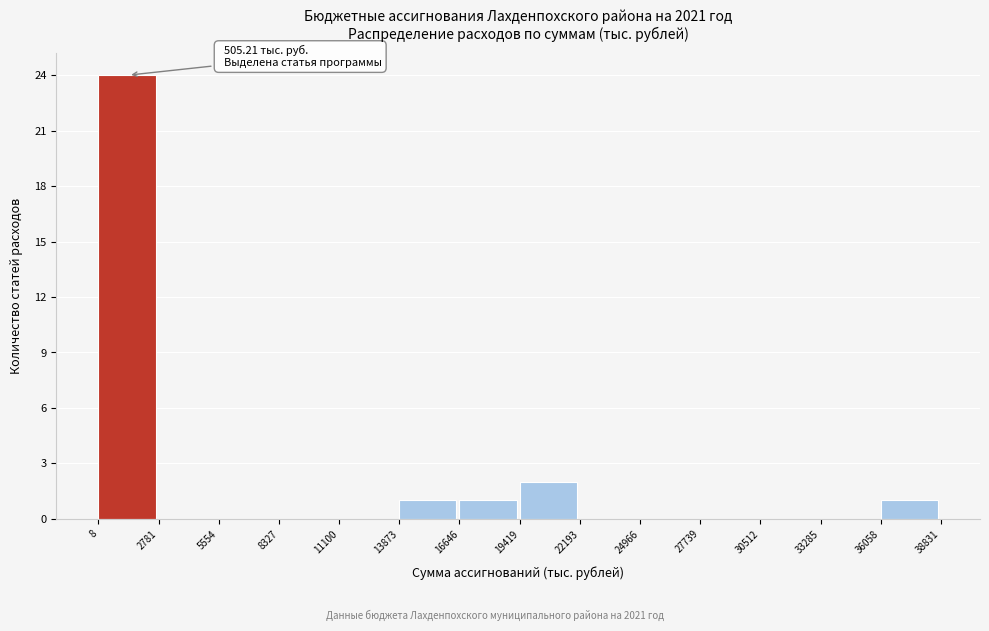

Which range on the x-axis has the tallest bar?

8 to 2781